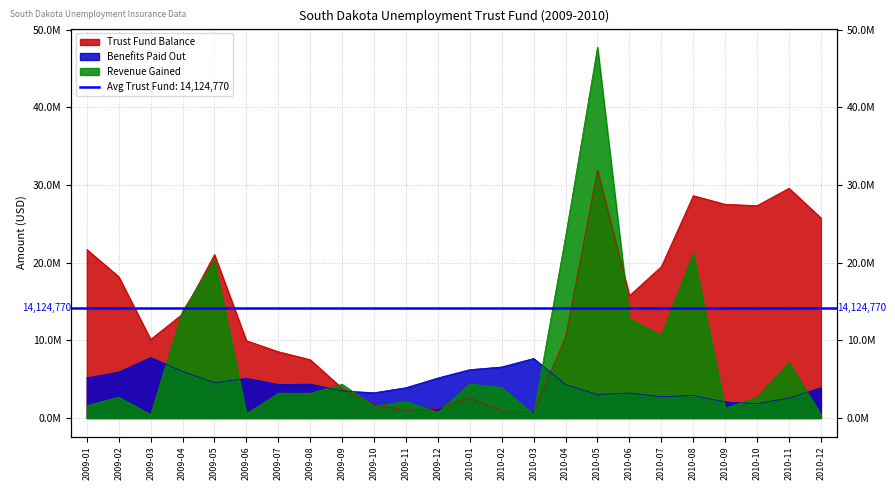

The value of Trust Fund Balance at 2009-08 is 3308956.4. True or false?

False